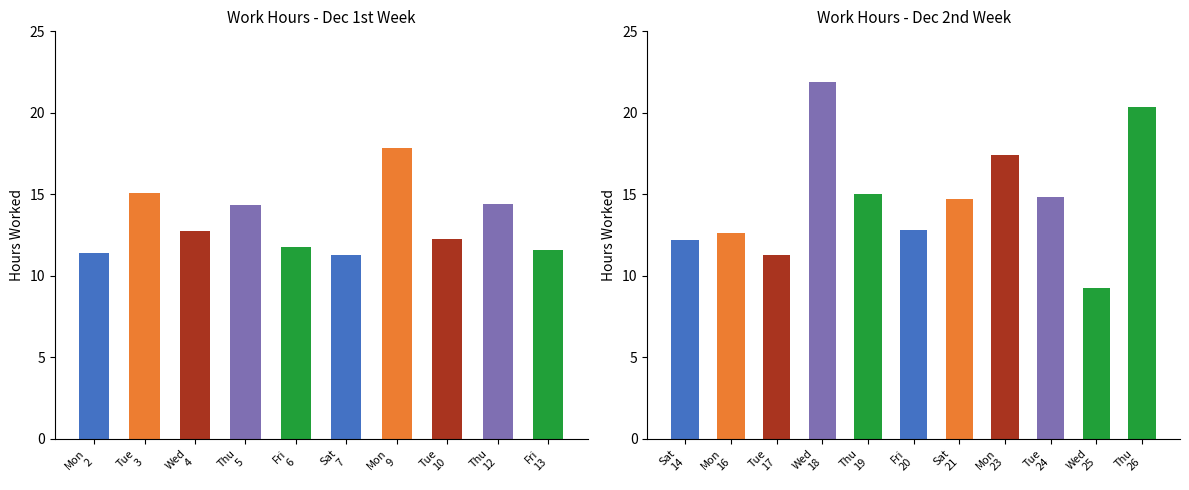

What is the sum of all values?

295.0